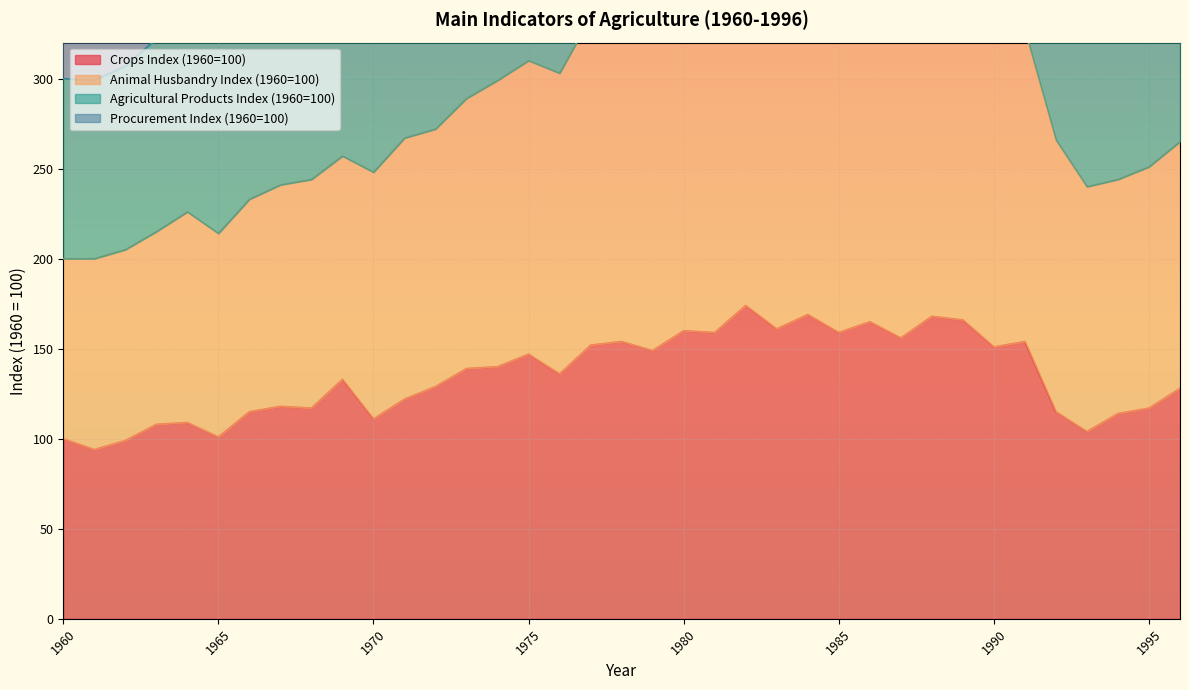

How many lines are shown in the chart?

4